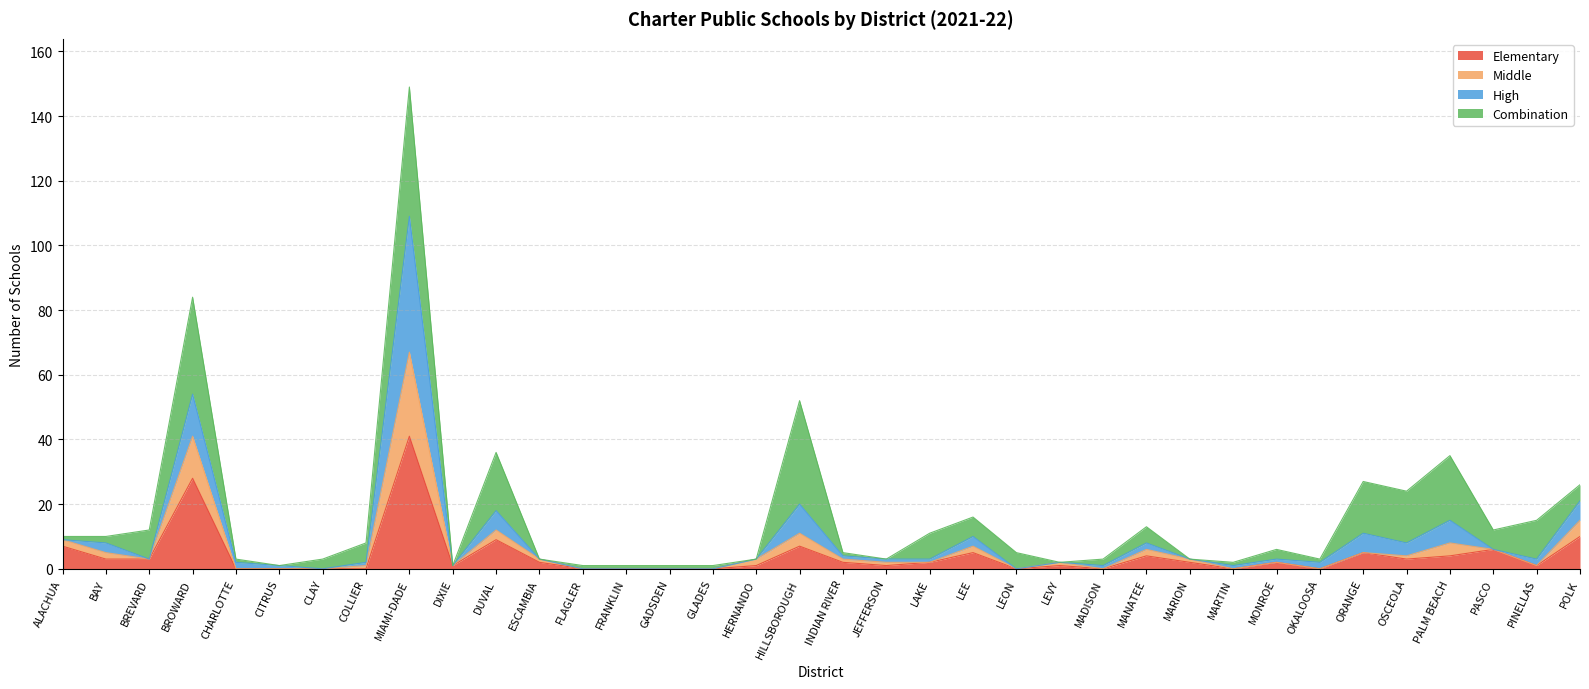

The Elementary series shows 0 at LEON. True or false?

True